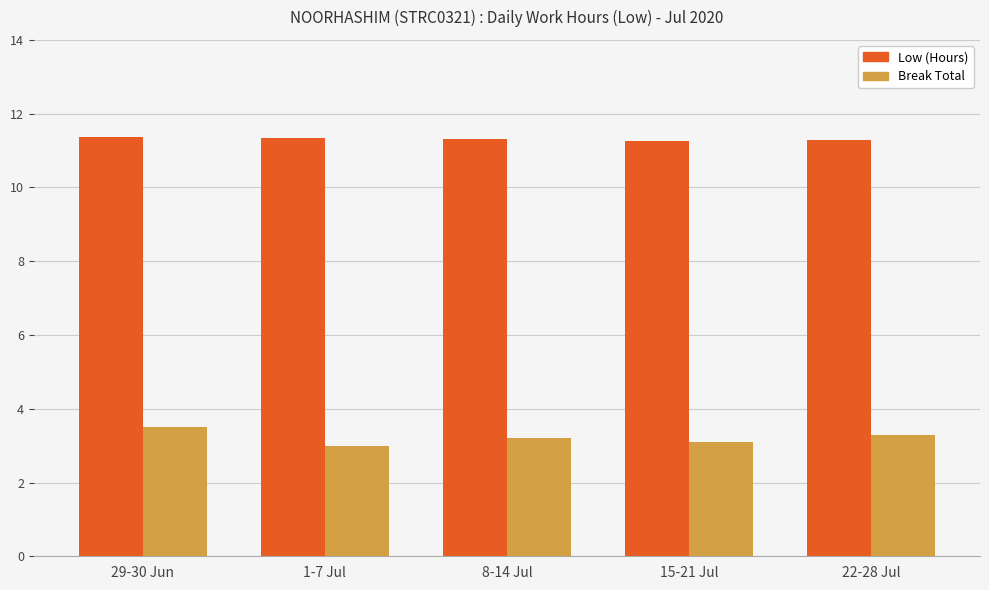

Rank the series at 15-21 Jul from highest to lowest value.

Low (Hours), Break Total